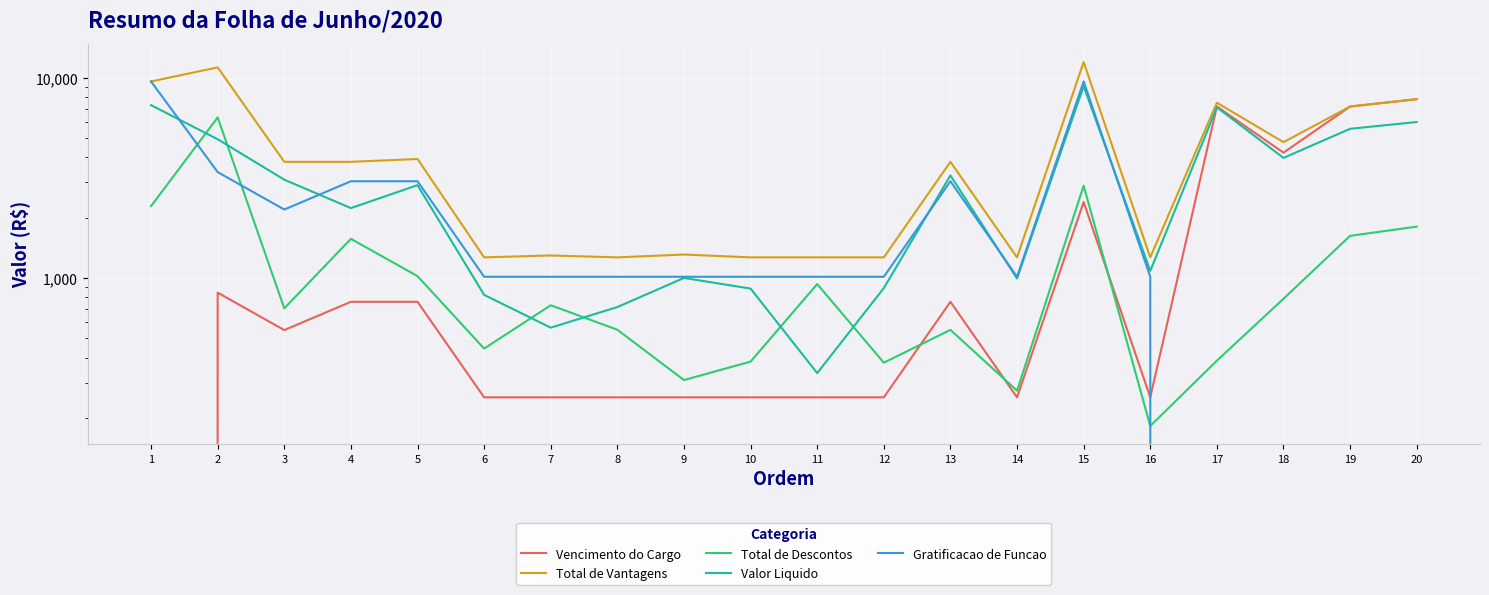

What is the total value across all series at 4?

11393.8